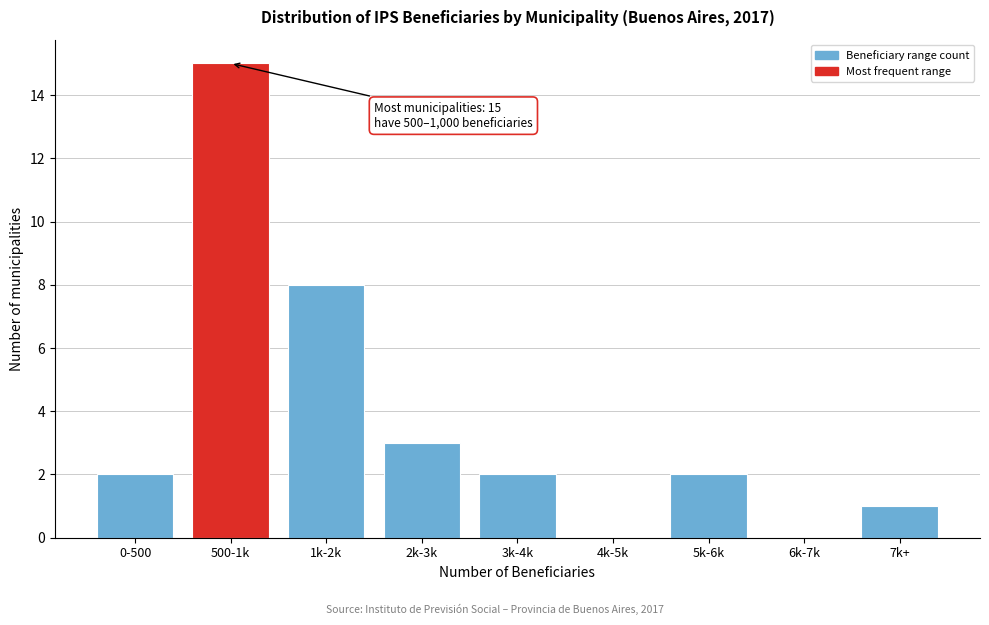

Reading right to left, list all the values displayed in this chart.

7k+=1	6k-7k=0	5k-6k=2	4k-5k=0	3k-4k=2	2k-3k=3	1k-2k=8	500-1k=15	0-500=2